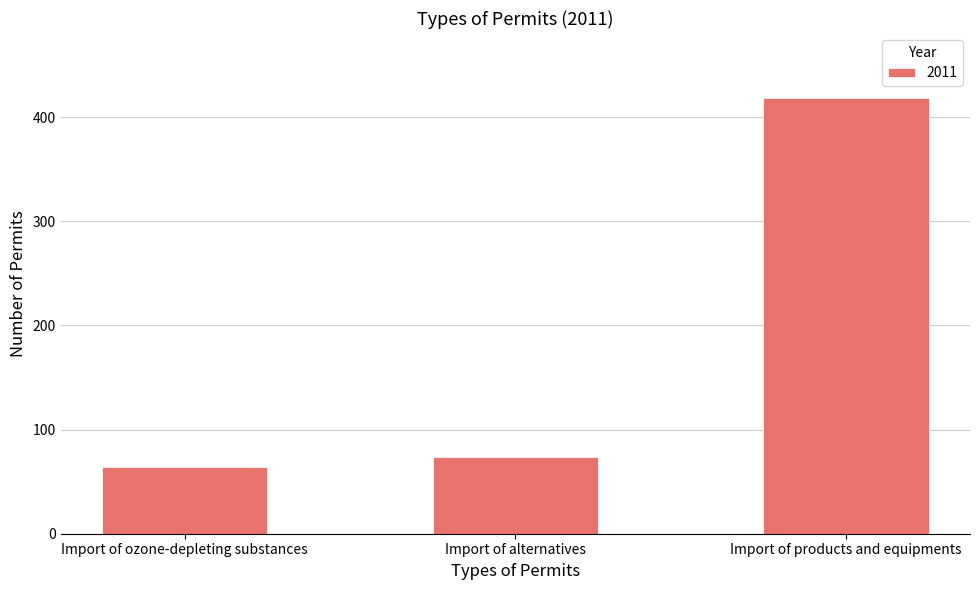

What is the label of the 3rd bar from the right?

Import of ozone-depleting substances